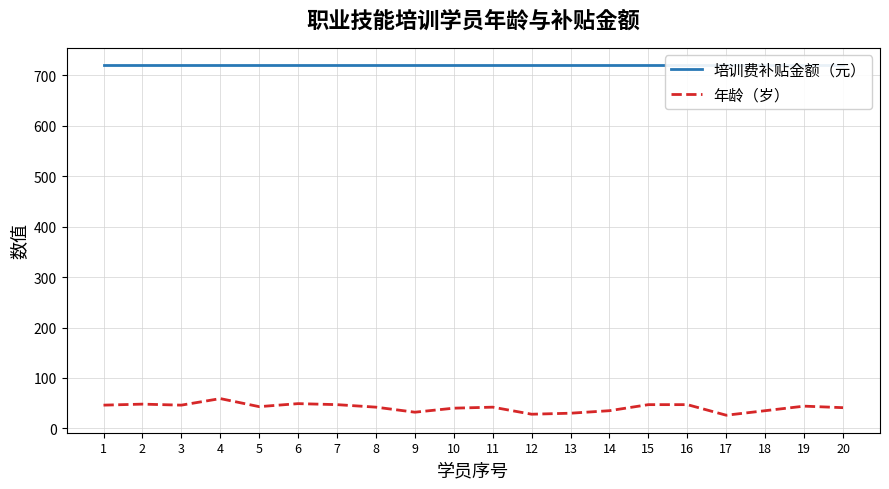

What is the spread (max minus min) of values at 13?

690